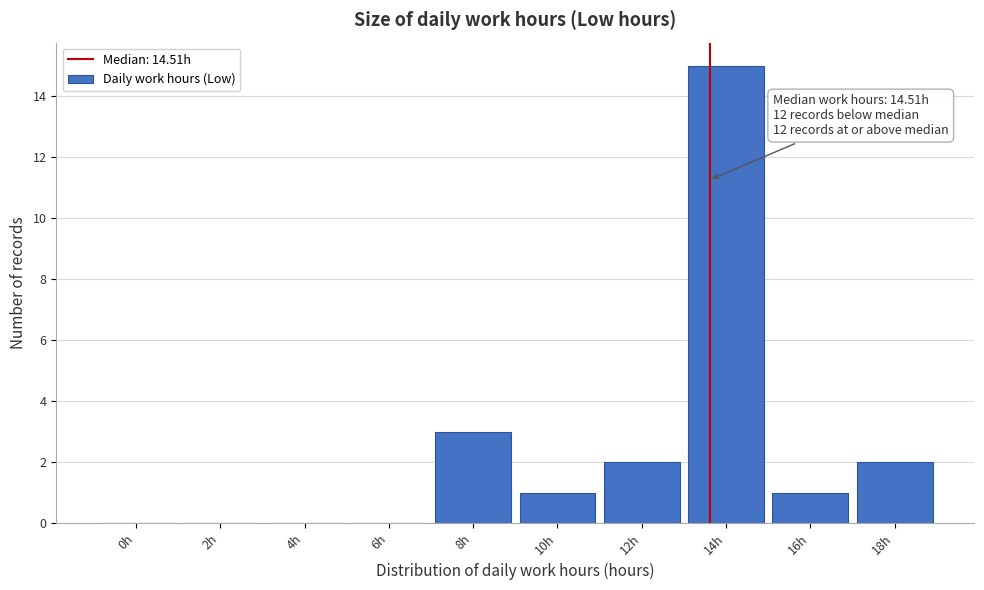

Reading right to left, list all the values displayed in this chart.

18h=2	16h=1	14h=15	12h=2	10h=1	8h=3	6h=0	4h=0	2h=0	0h=0